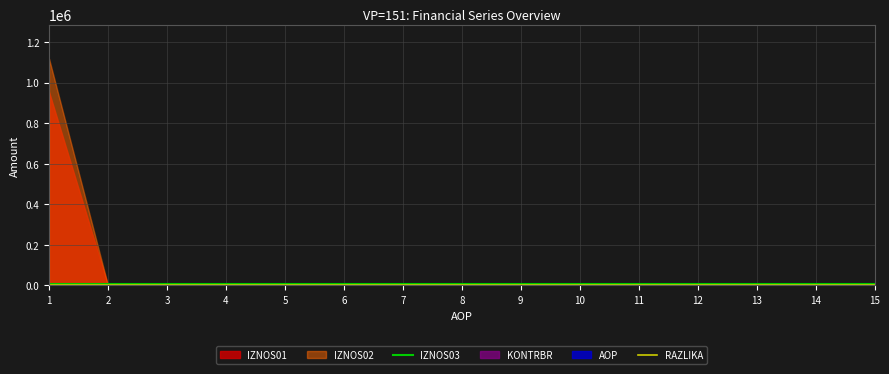

Does the chart have visible grid lines?

Yes